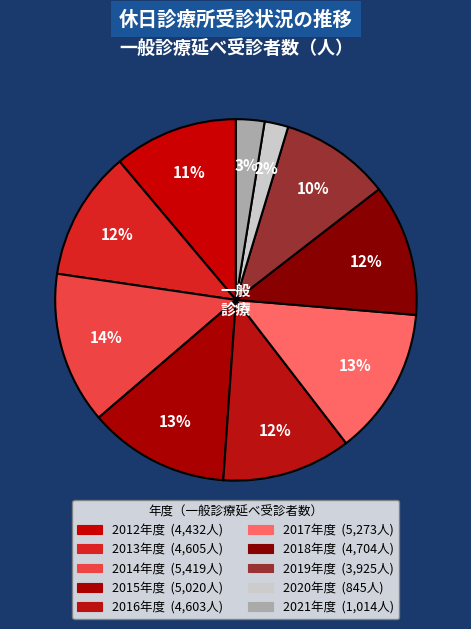

How many segments does this pie chart have?

10